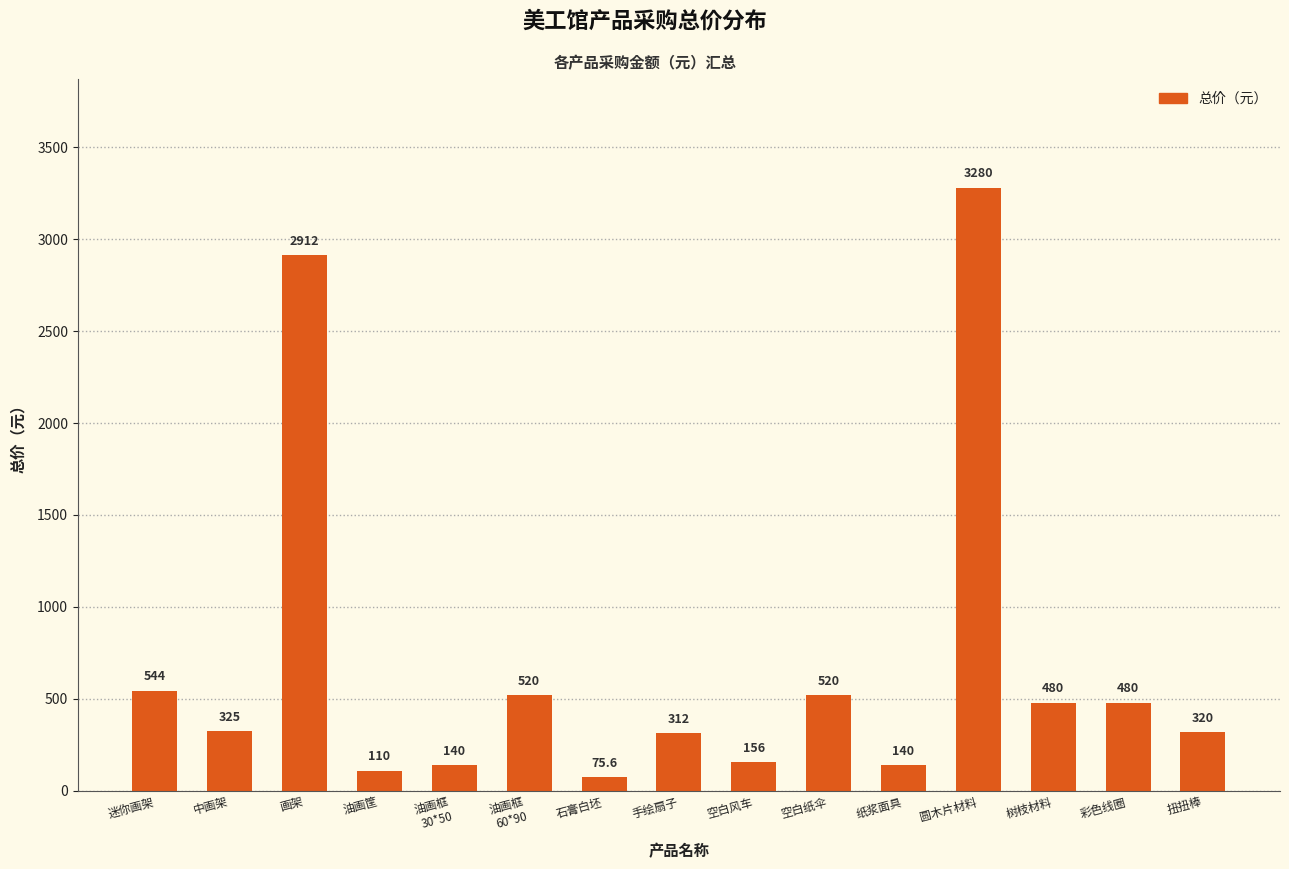

True or false: the data shows 520.0 at 油画框
60*90.

True